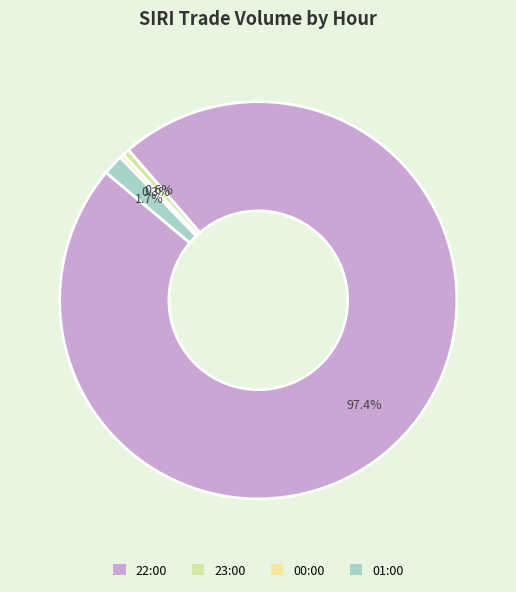

What is the majority slice?

22:00